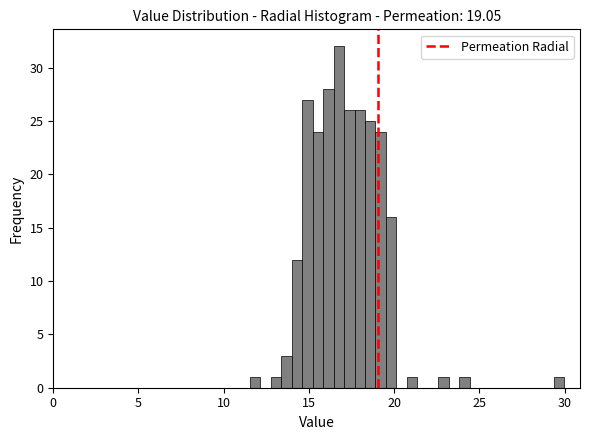

Read against the x-axis, roughly where is the centre of the tallest bar?

17.0